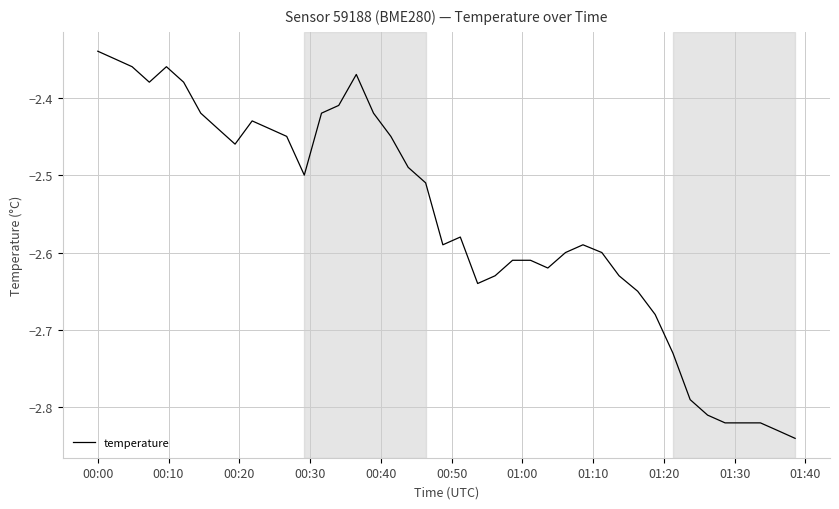

How many lines are shown in the chart?

1